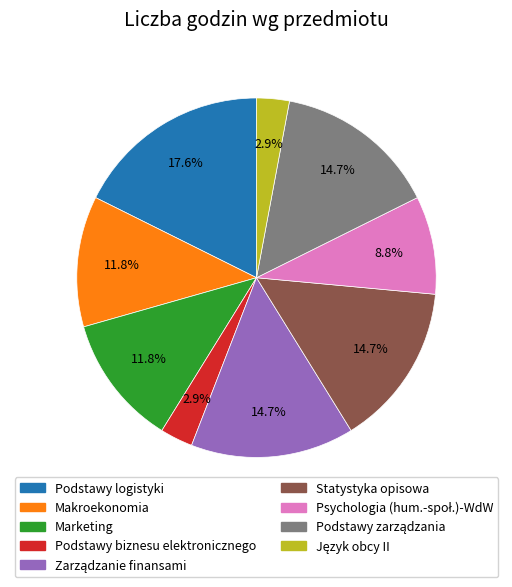

Does Marketing represent more than half of the total?

No